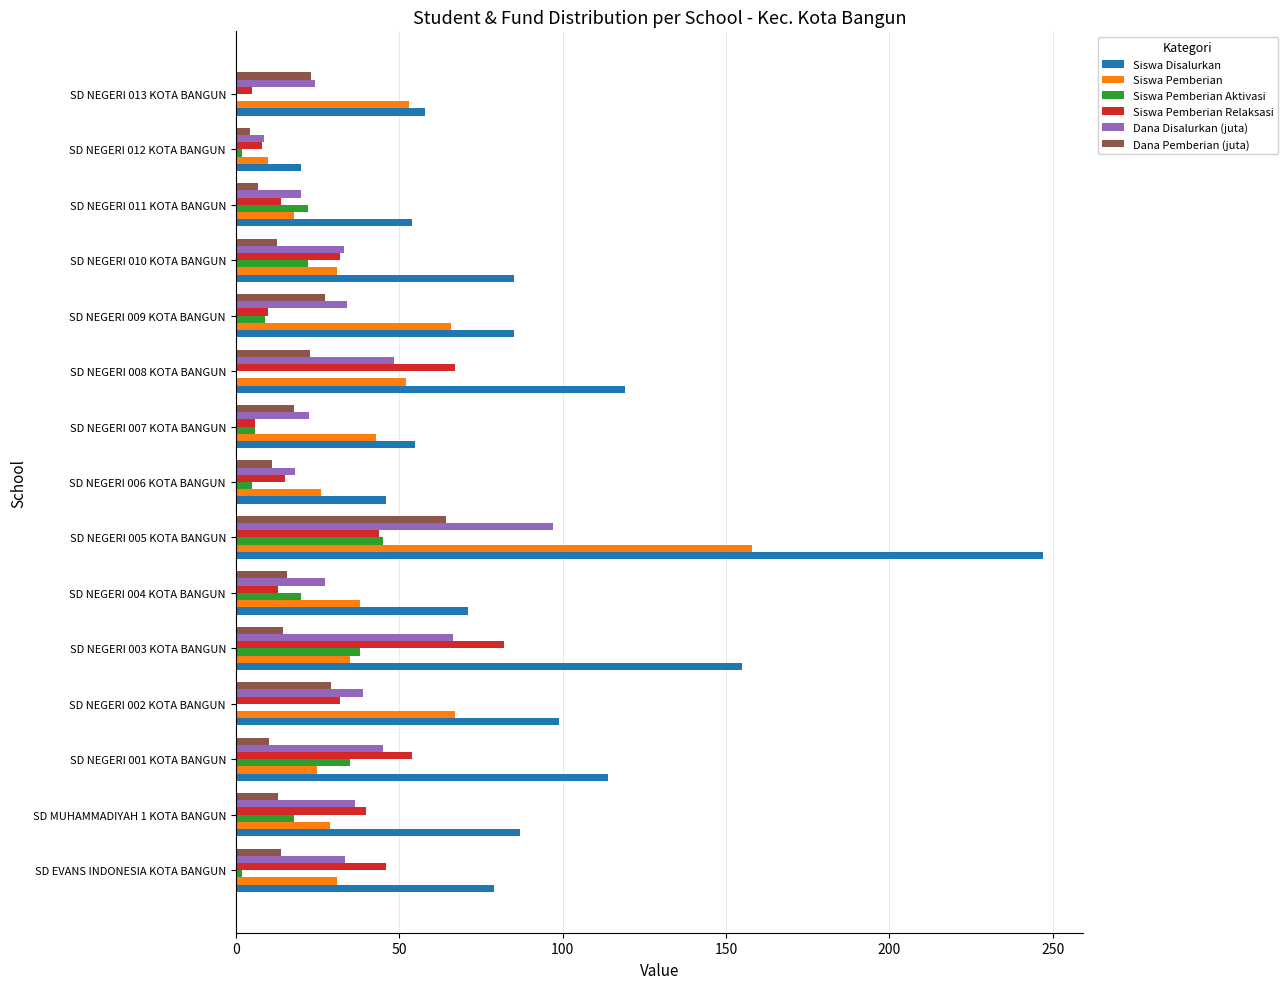

What is the total value across all series at SD NEGERI 001 KOTA BANGUN?

283.1